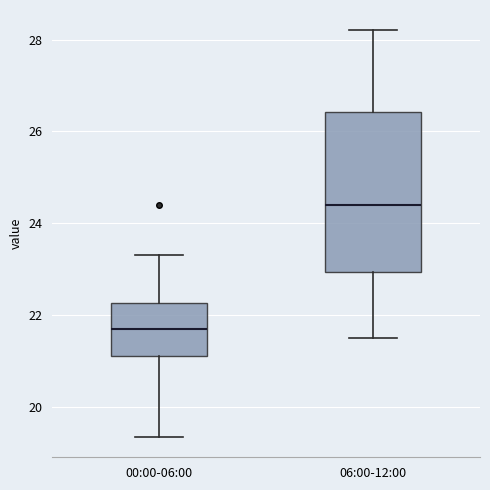

Reading left to right, transcribe this box plot: for each box, give where its median line is, the range the box spans, and where its two whiskers end, as read against the y-axis. The values are not printed on the chart, so give them approximately, as read against the axis.

00:00-06:00: median 21.8, box 21.2 to 22.2, whiskers 19.4 to 23.4
06:00-12:00: median 24.4, box 23.0 to 26.4, whiskers 21.6 to 28.2